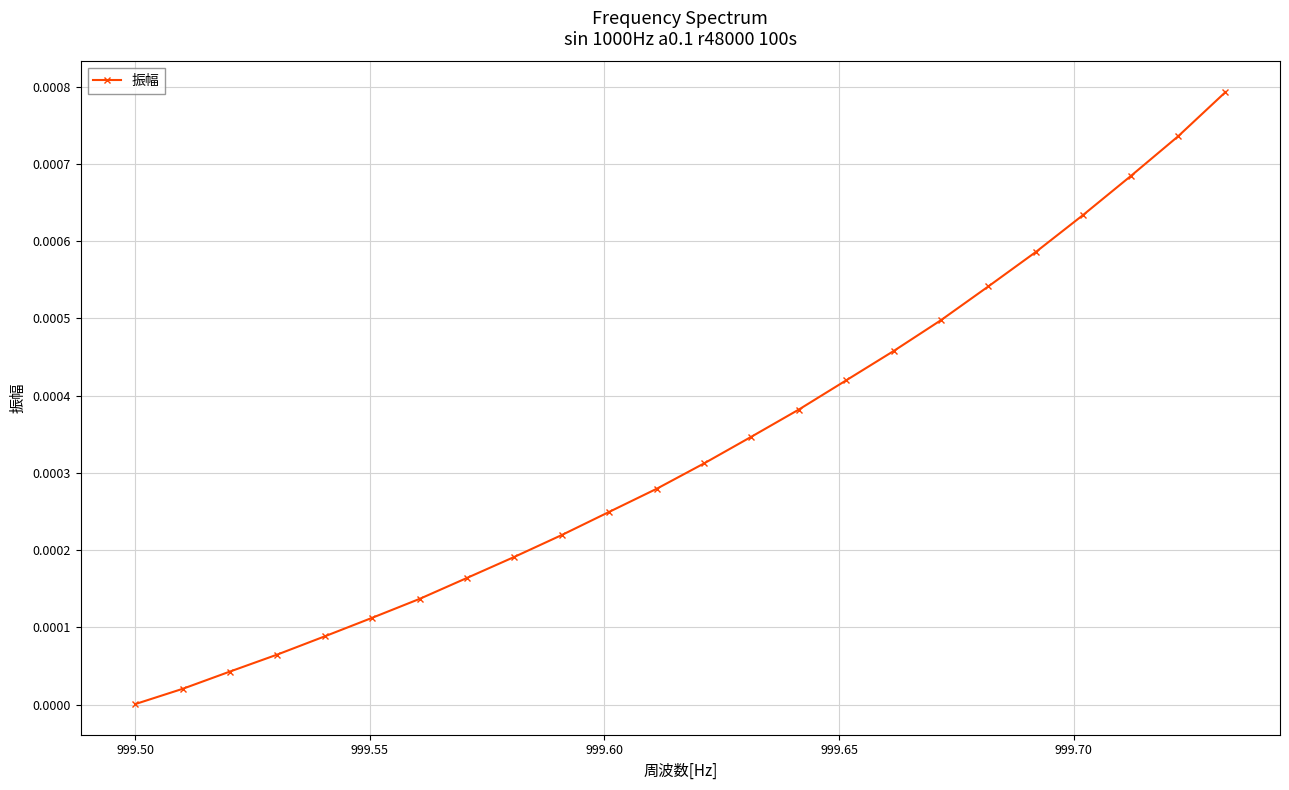

True or false: there are more than 2 points higher than both neighbors.

False